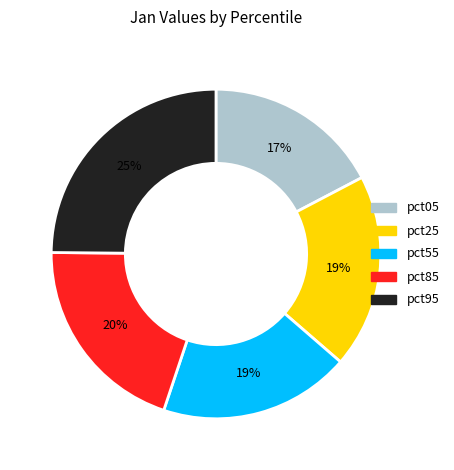

Is there any slice that represents more than half of the pie?

No